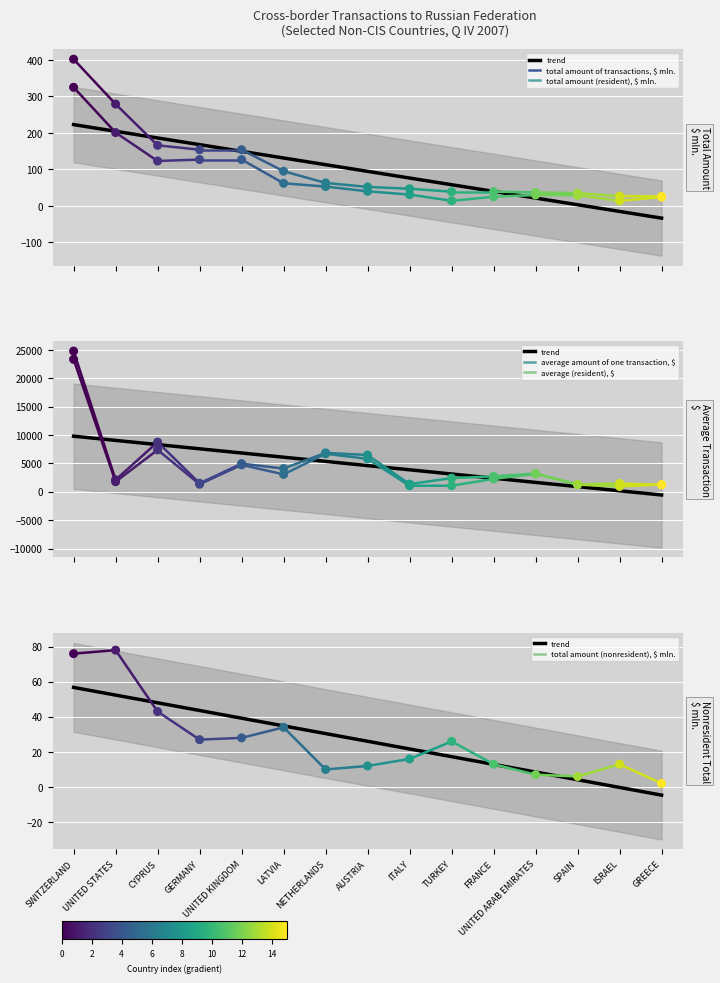

Between NETHERLANDS and UNITED KINGDOM, which is larger?

UNITED KINGDOM